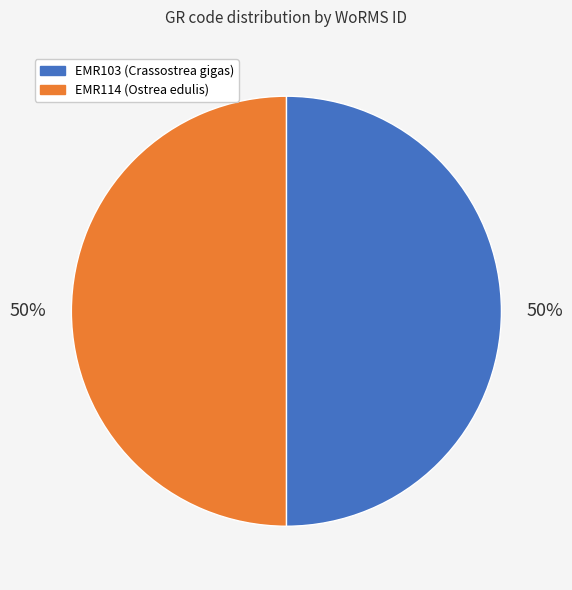

What is the ratio of the value at EMR114 to the value at EMR103?

1.0